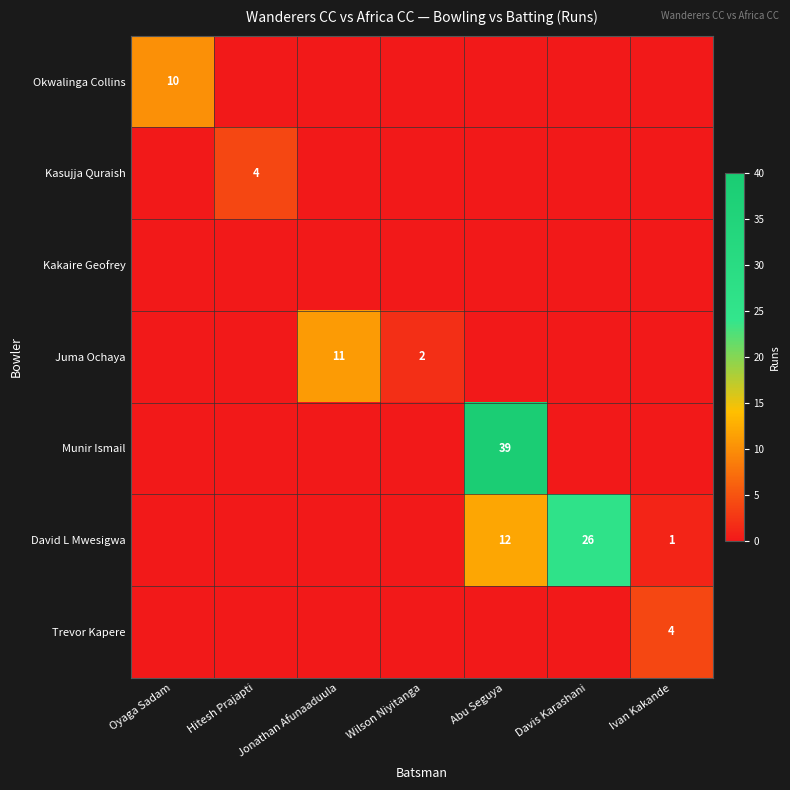

Is it true that Trevor Kapere equals 4 at Ivan Kakande?

True